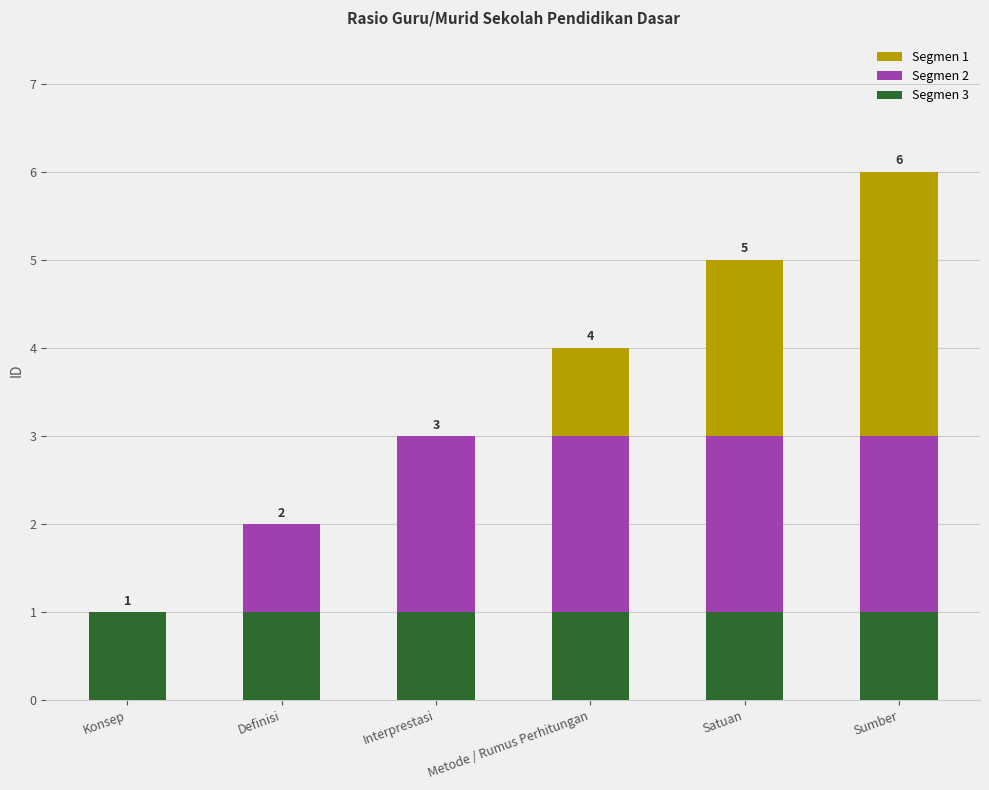

Are the bars horizontal?

No